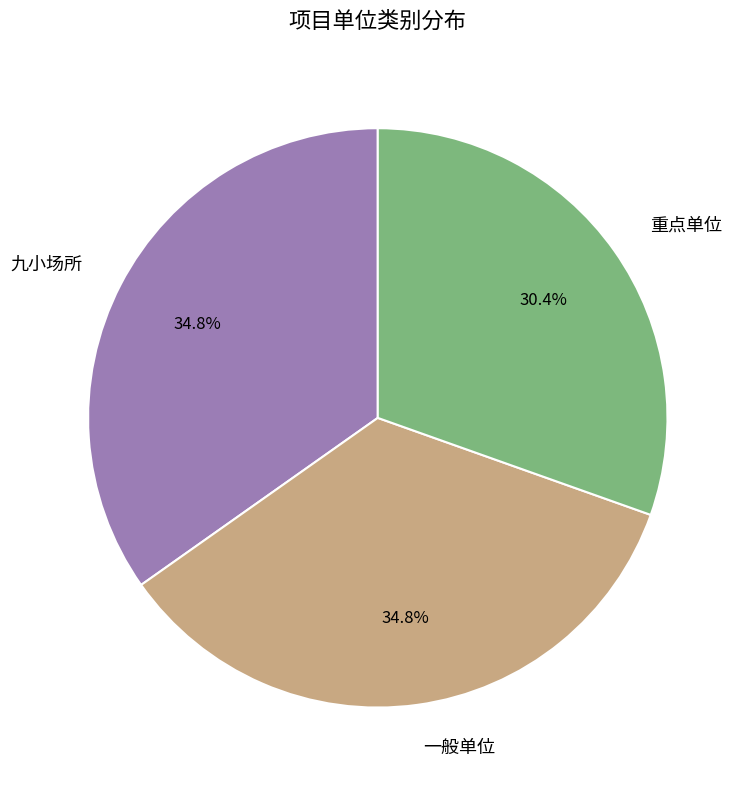

What percentage do 一般单位 and 九小场所 together represent?

69.6%